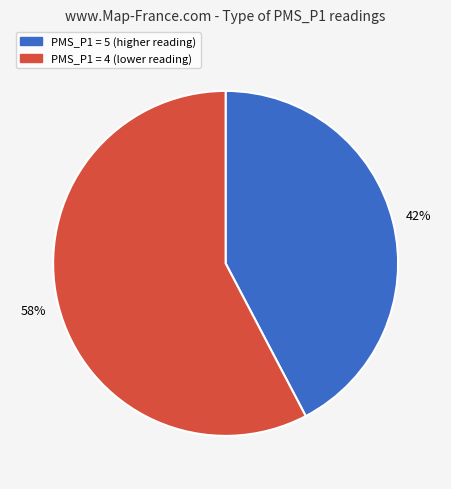

How many slices are in this pie chart?

2